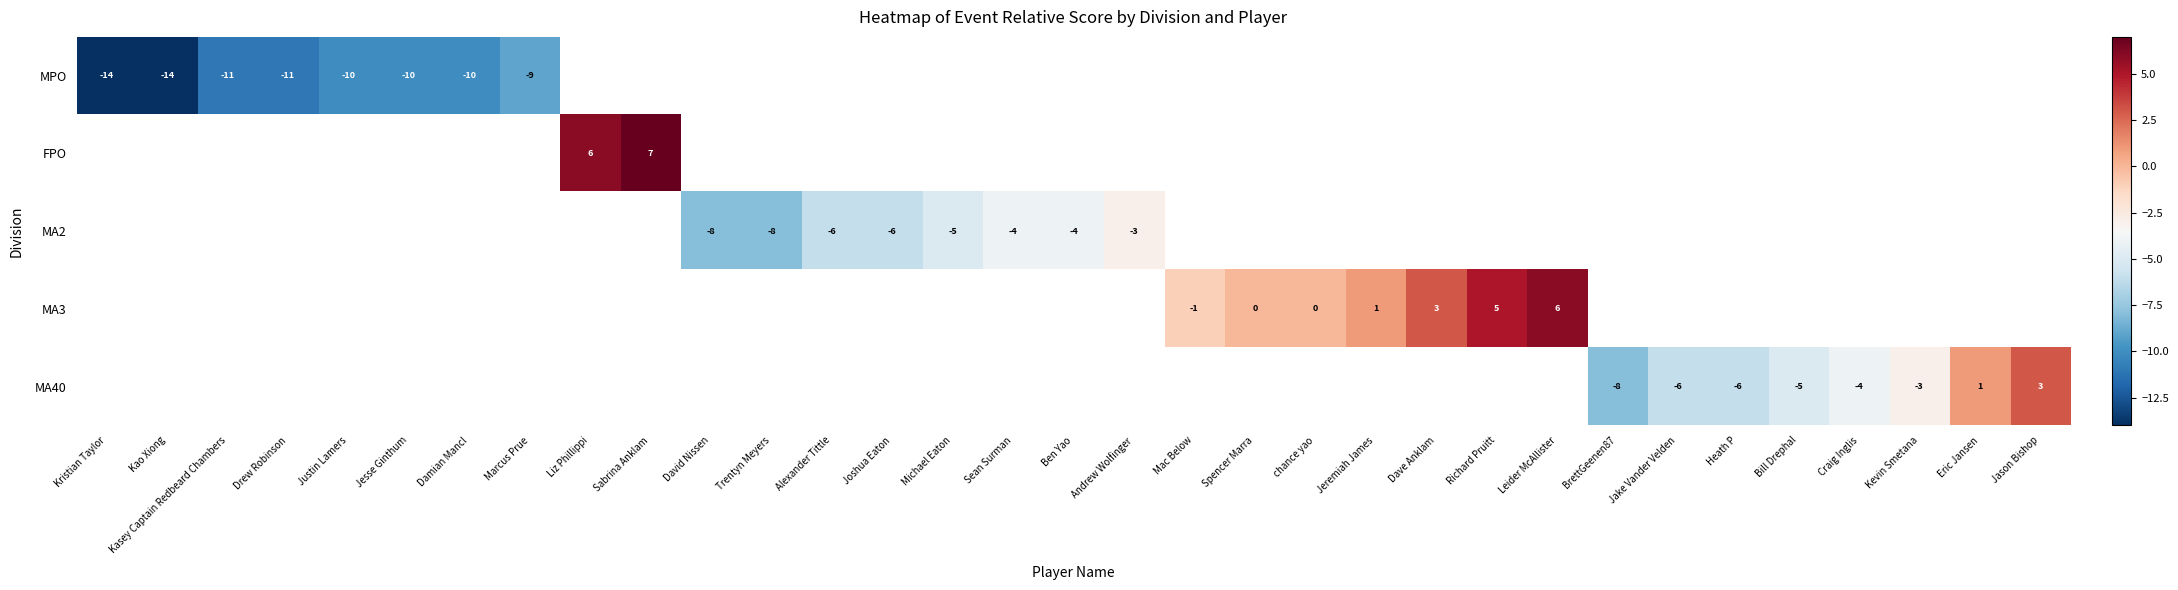

The value of MA2 at Sean Surman is -1. True or false?

False